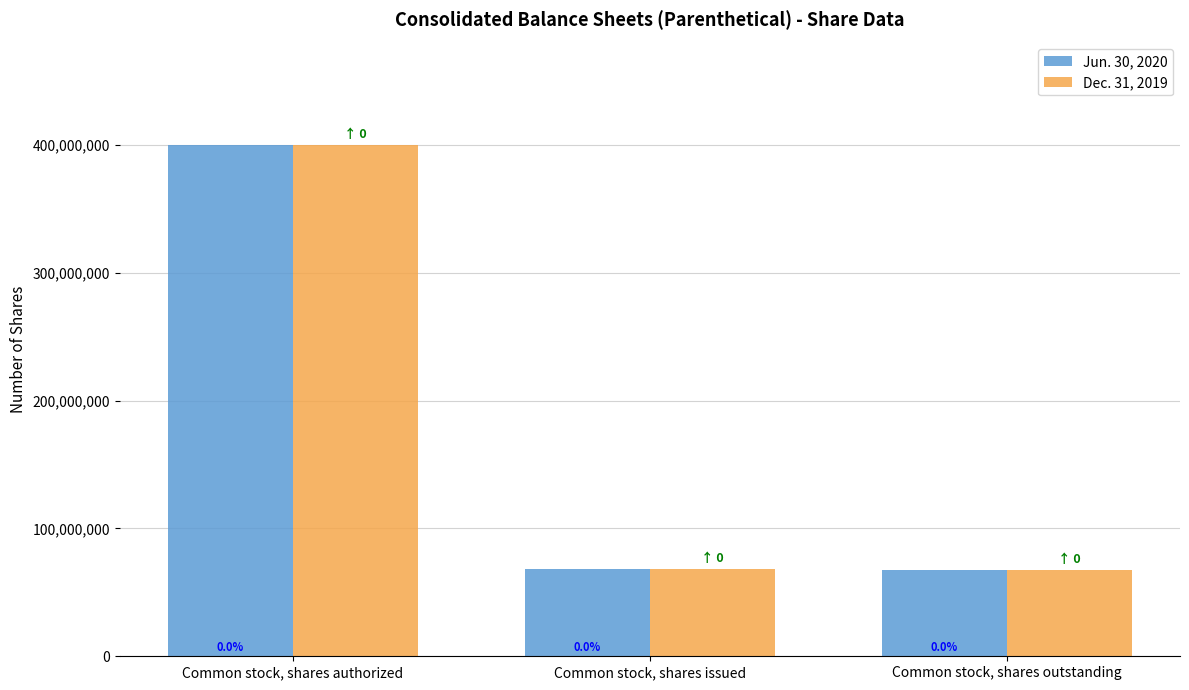

Are the bars horizontal?

No